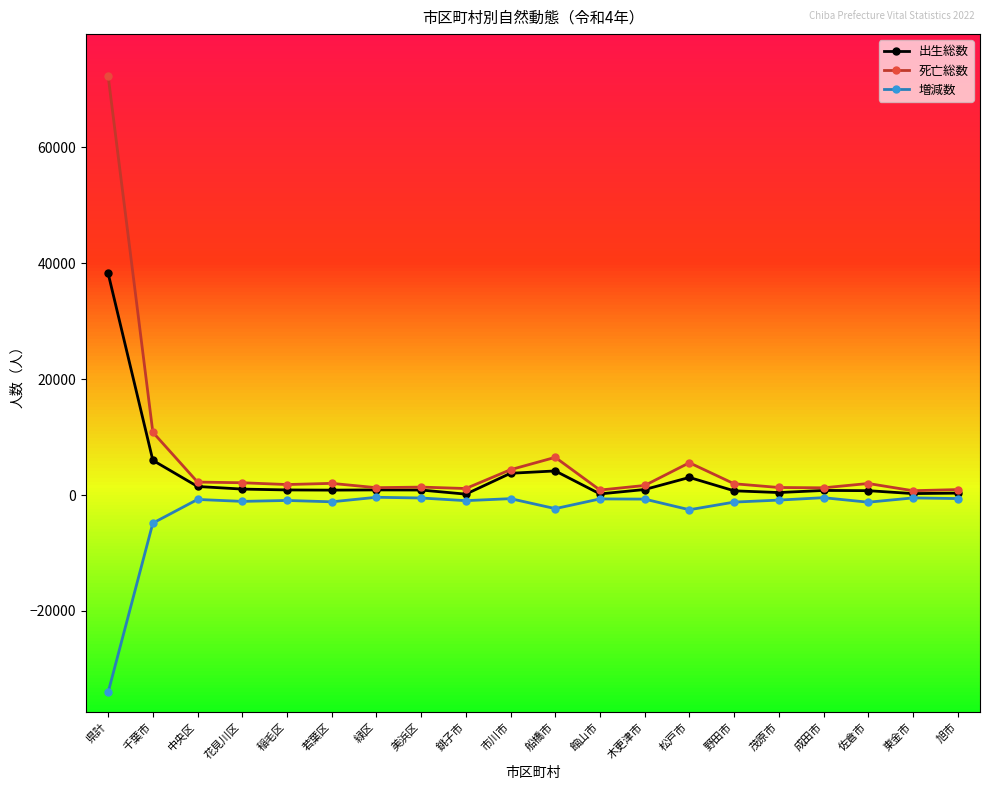

In 死亡総数, how many points are higher than both neighbors (excluding endpoints)?

5